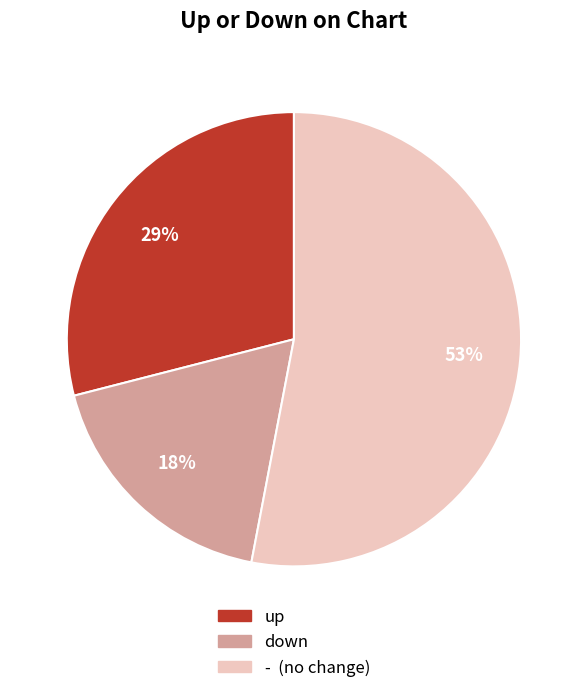

Do down and up together represent more than half of the pie?

No